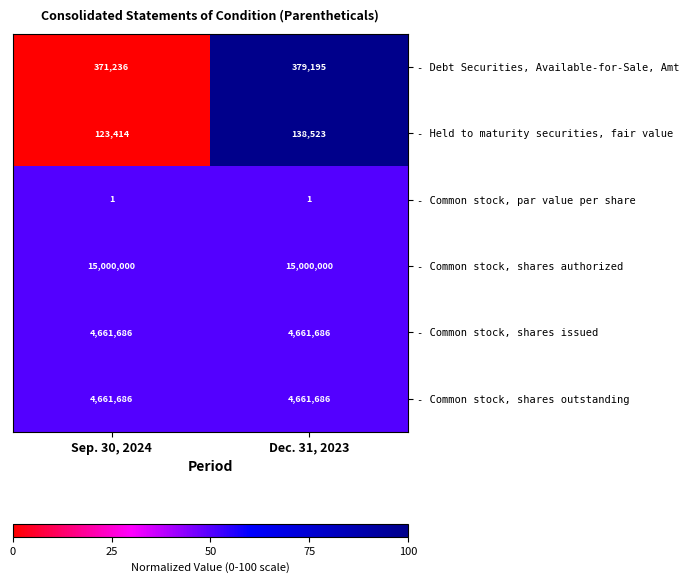

Between Sep. 30, 2024 and Dec. 31, 2023, which series saw the biggest shift?

- Held to maturity securities, fair value